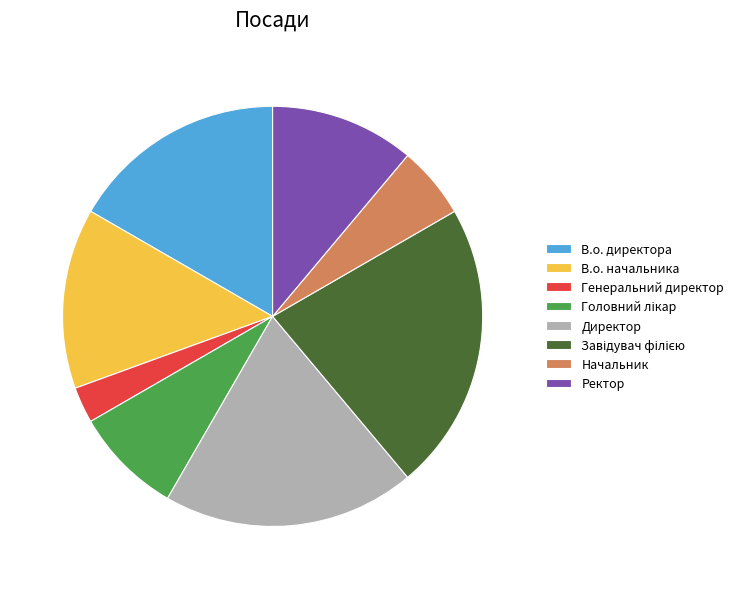

What is the smallest slice in the pie chart?

Генеральний директор